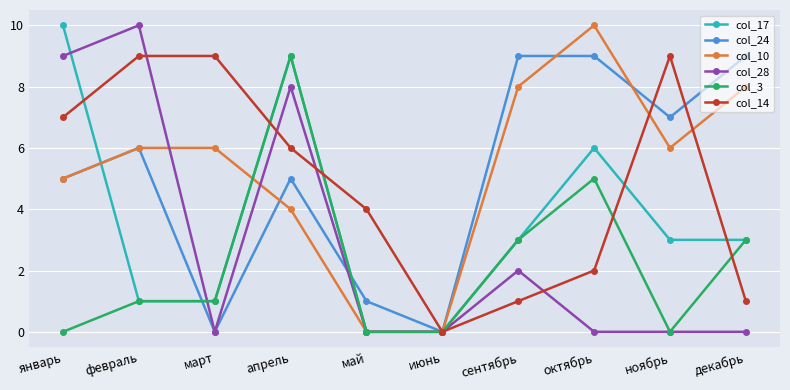

Reading left to right, extract all data points from this chart.

col_17: 10	1	1	9	0	0	3	6	3	3
col_24: 5	6	0	5	1	0	9	9	7	9
col_10: 5	6	6	4	0	0	8	10	6	8
col_28: 9	10	0	8	0	0	2	0	0	0
col_3: 0	1	1	9	0	0	3	5	0	3
col_14: 7	9	9	6	4	0	1	2	9	1